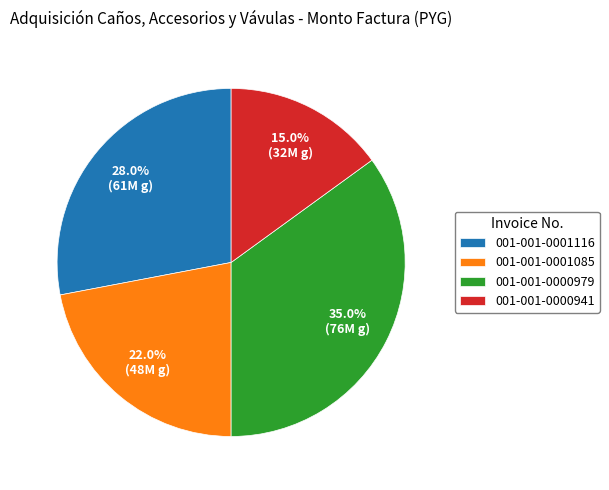

Count the number of slices in the pie.

4